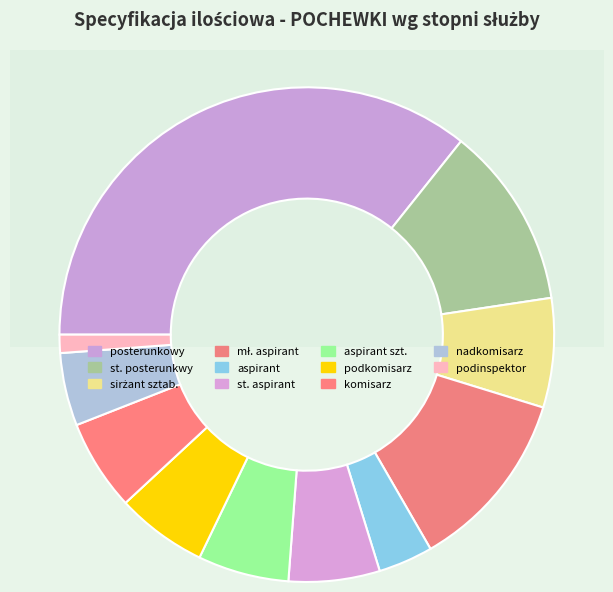

What percentage is the nadkomisarz slice, to the nearest percent?

5%